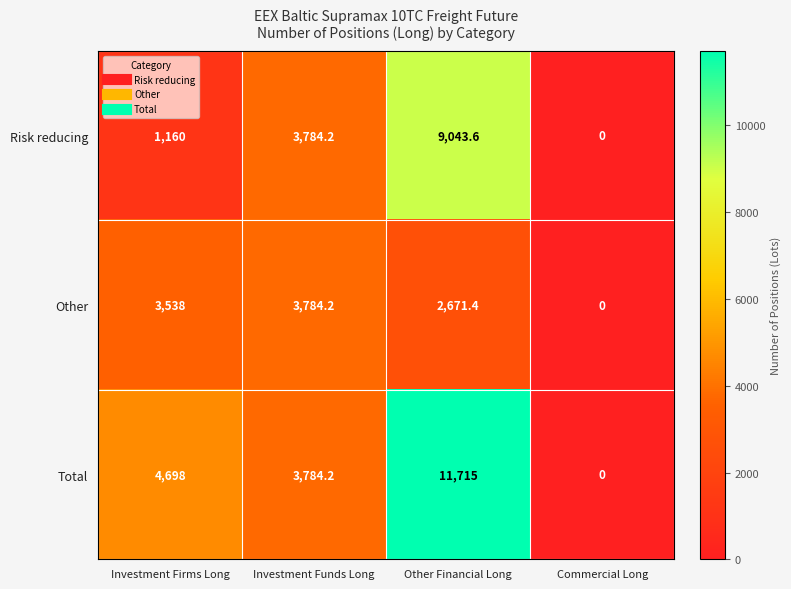

What is the maximum value for Total?

11715.0